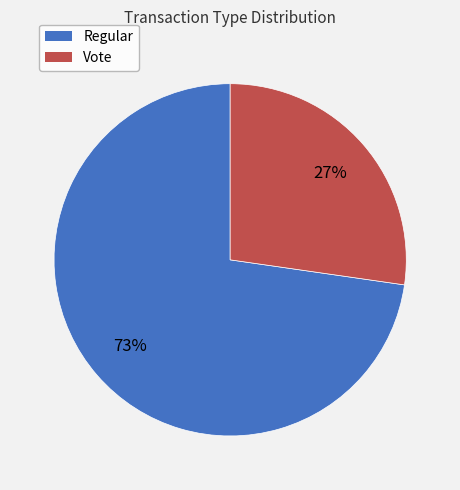

Which slice is the smallest?

Vote